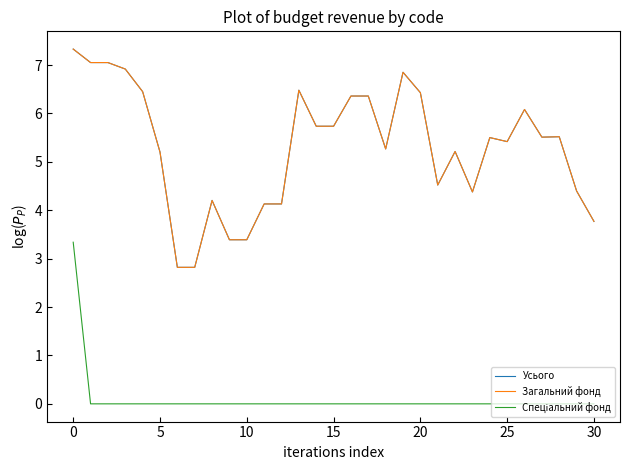

What is the minimum value for Загальний фонд?

2.8